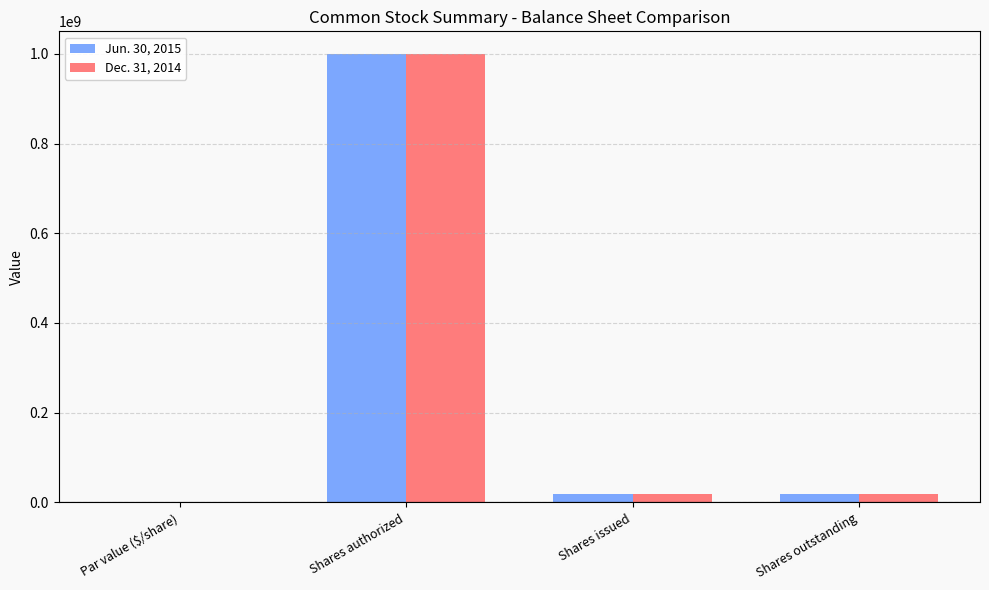

The value of Jun. 30, 2015 at Shares authorized is 1436488912.9. True or false?

False